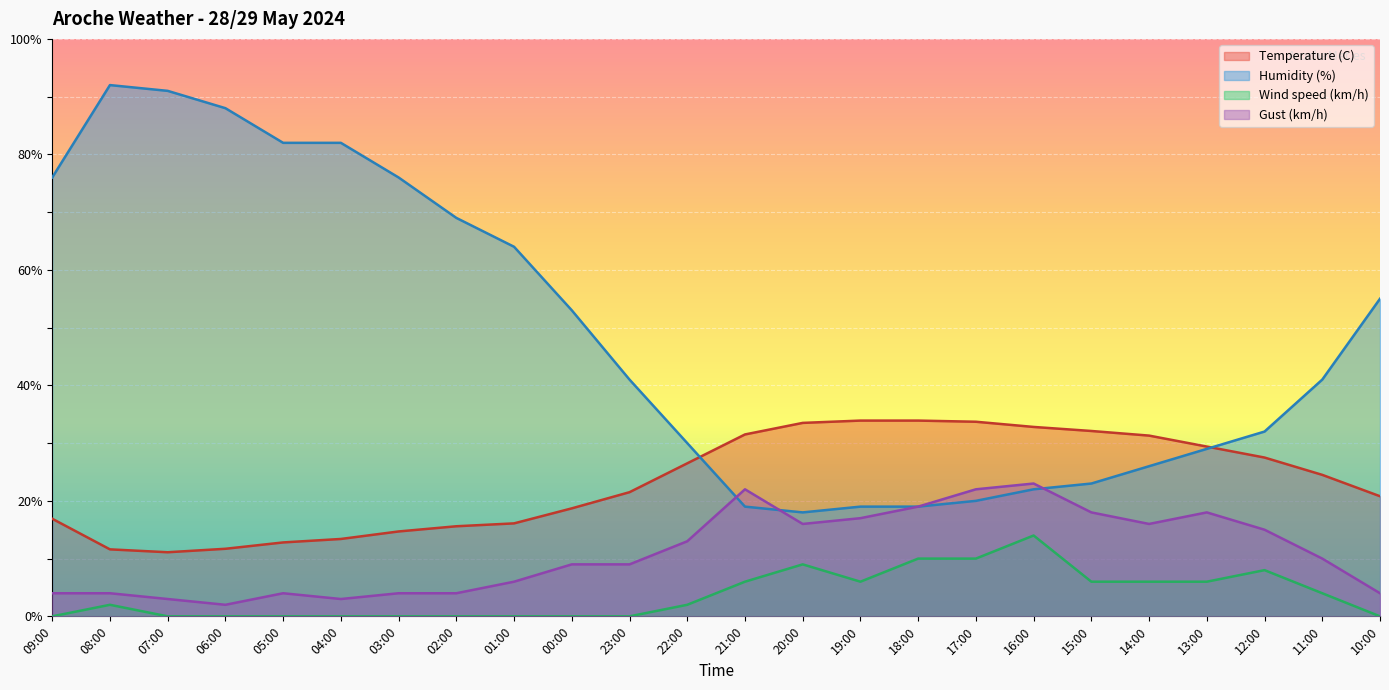

Where do Humidity (%) and Gust (km/h) first cross each other?

22:00 and 21:00